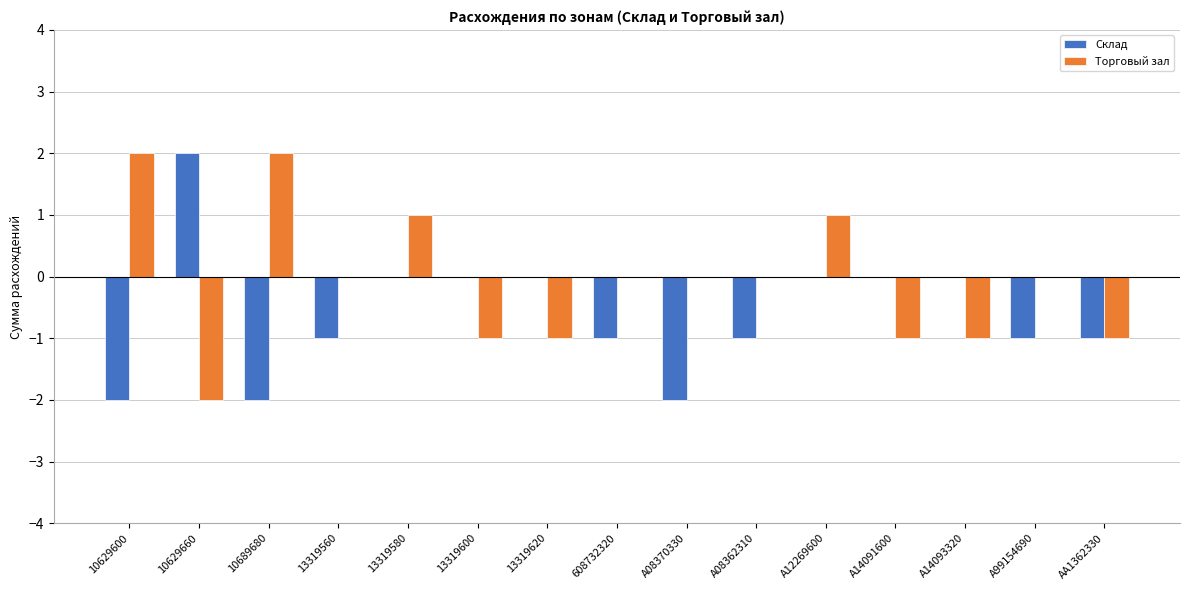

How many categories are shown in the chart?

15